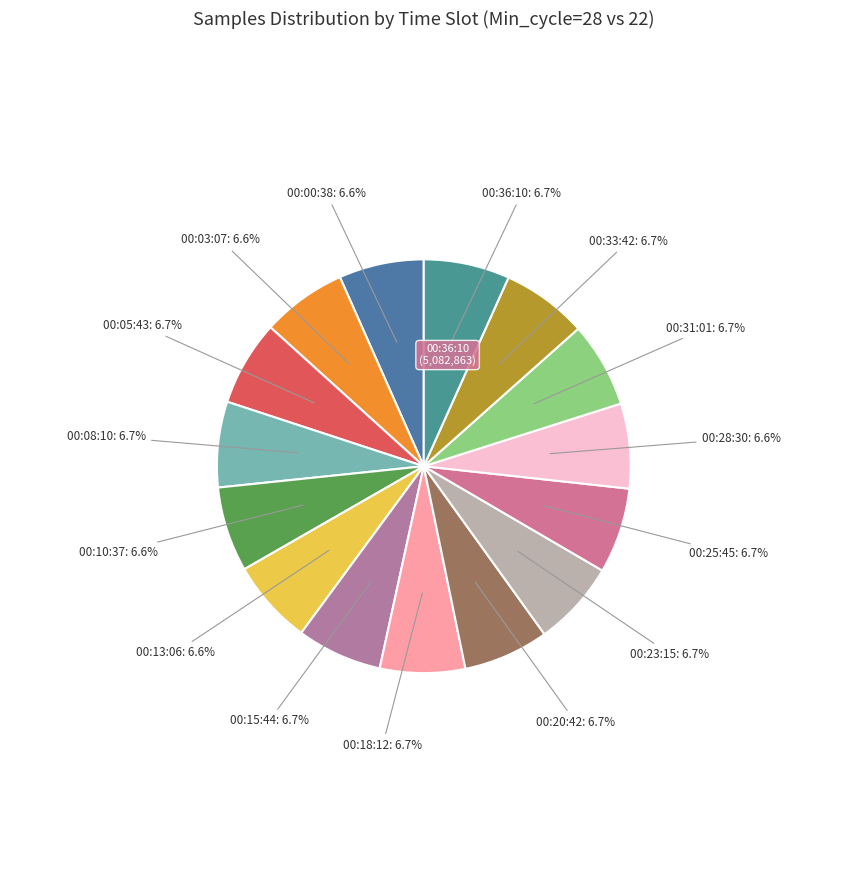

How many slices are in this pie chart?

15